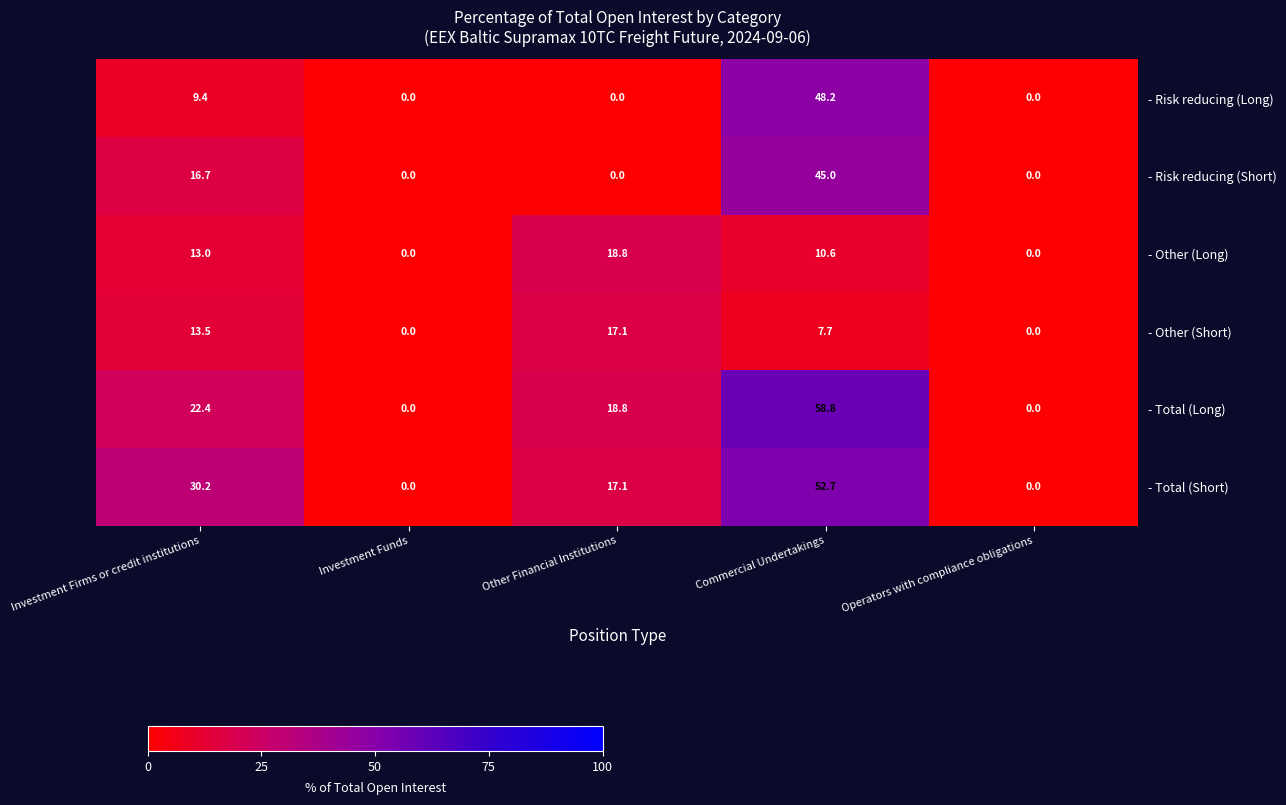

What is the difference between the highest and lowest values at Other Financial Institutions?

18.8